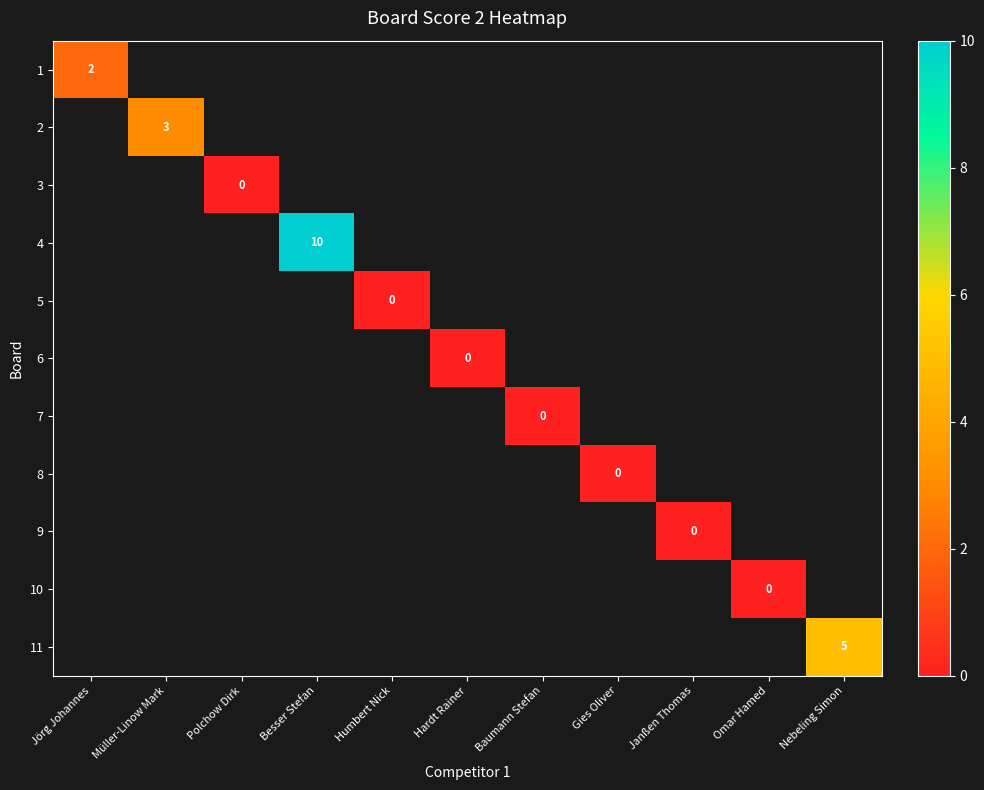

Between Humbert Nick and Jörg Johannes, which is larger?

Jörg Johannes